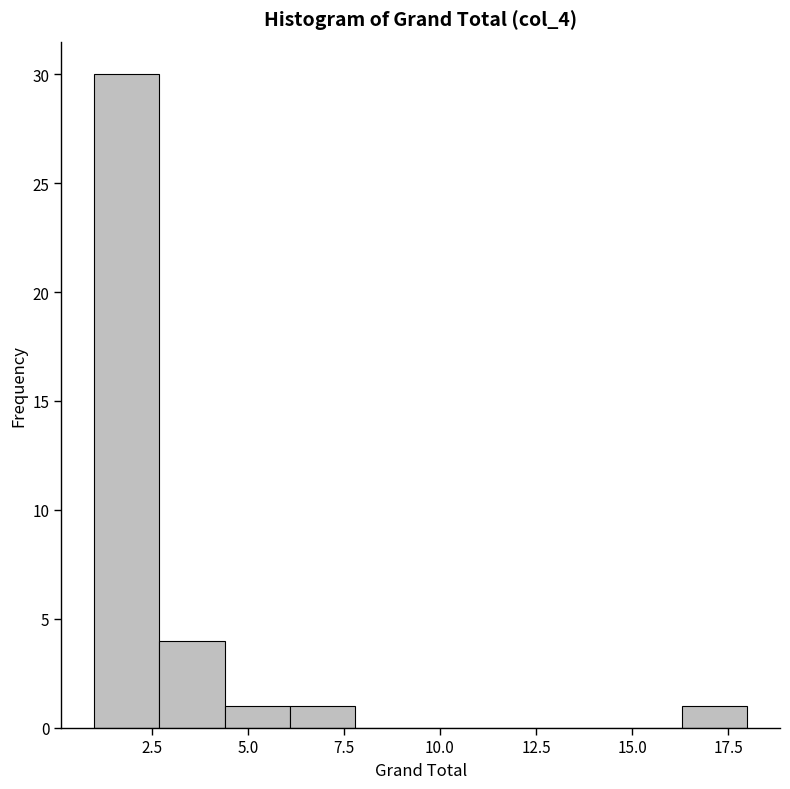

Around what value on the x-axis is the tallest bar? Give the approximate position of its centre, as read against the axis.

2.0